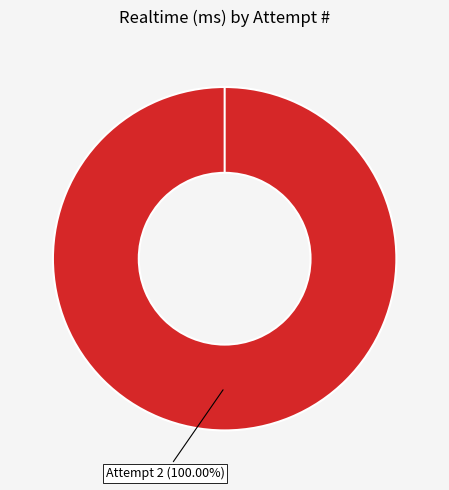

Is it true that 1 is 0% of the pie?

True